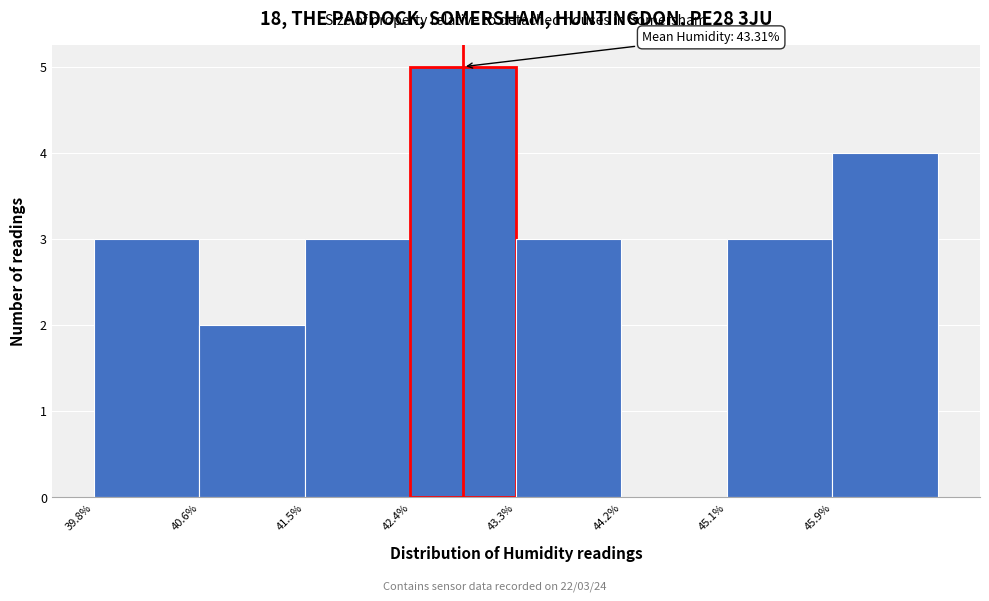

Over which range of the x-axis is the bar tallest?

42.4 to 43.3